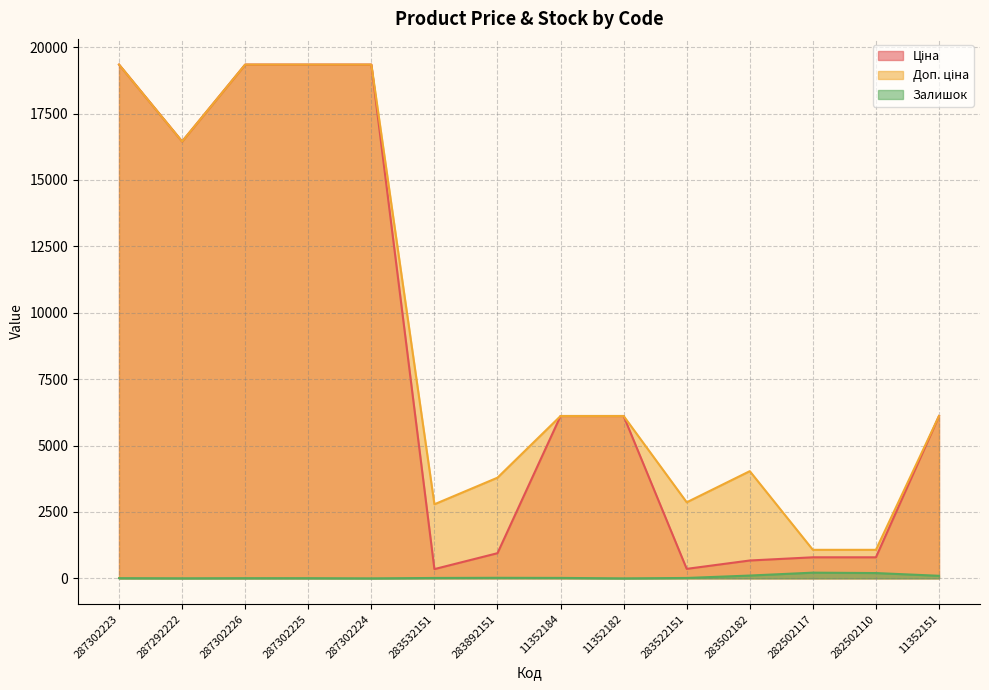

True or false: Залишок has more than 0 interior local peaks.

True